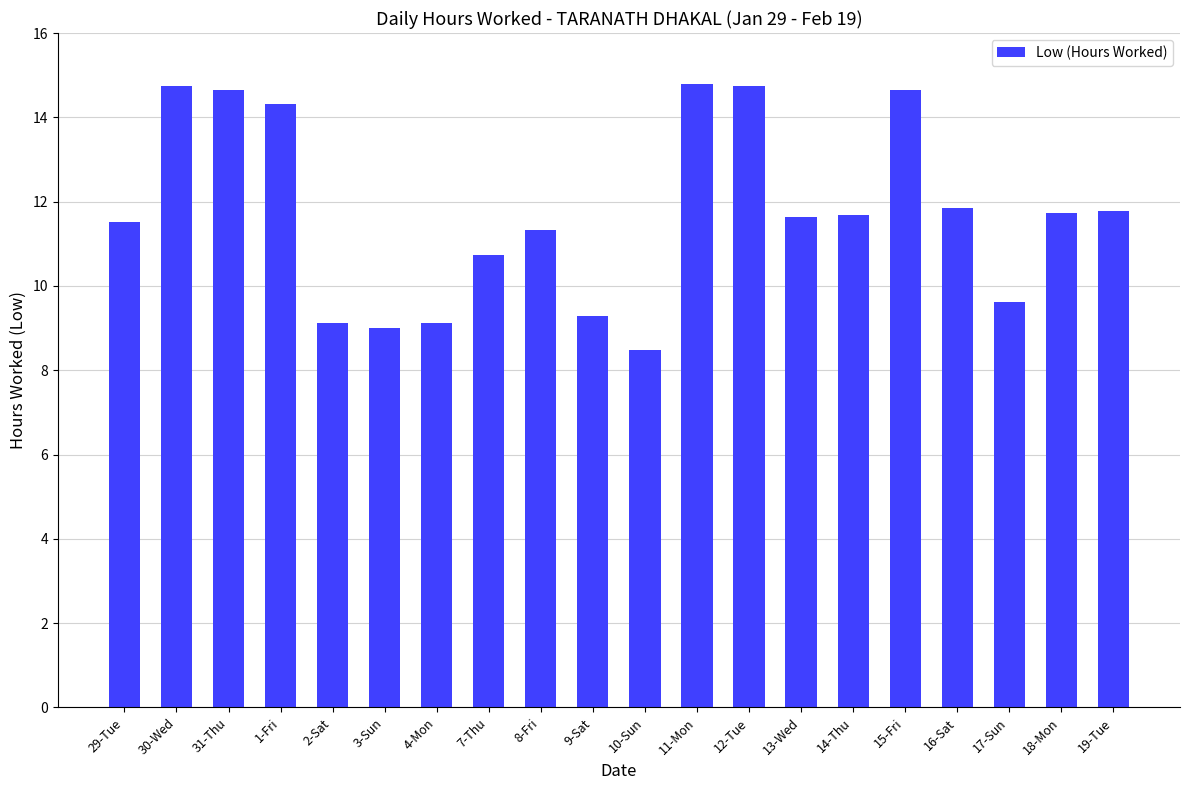

What is the sum of all values?

234.8